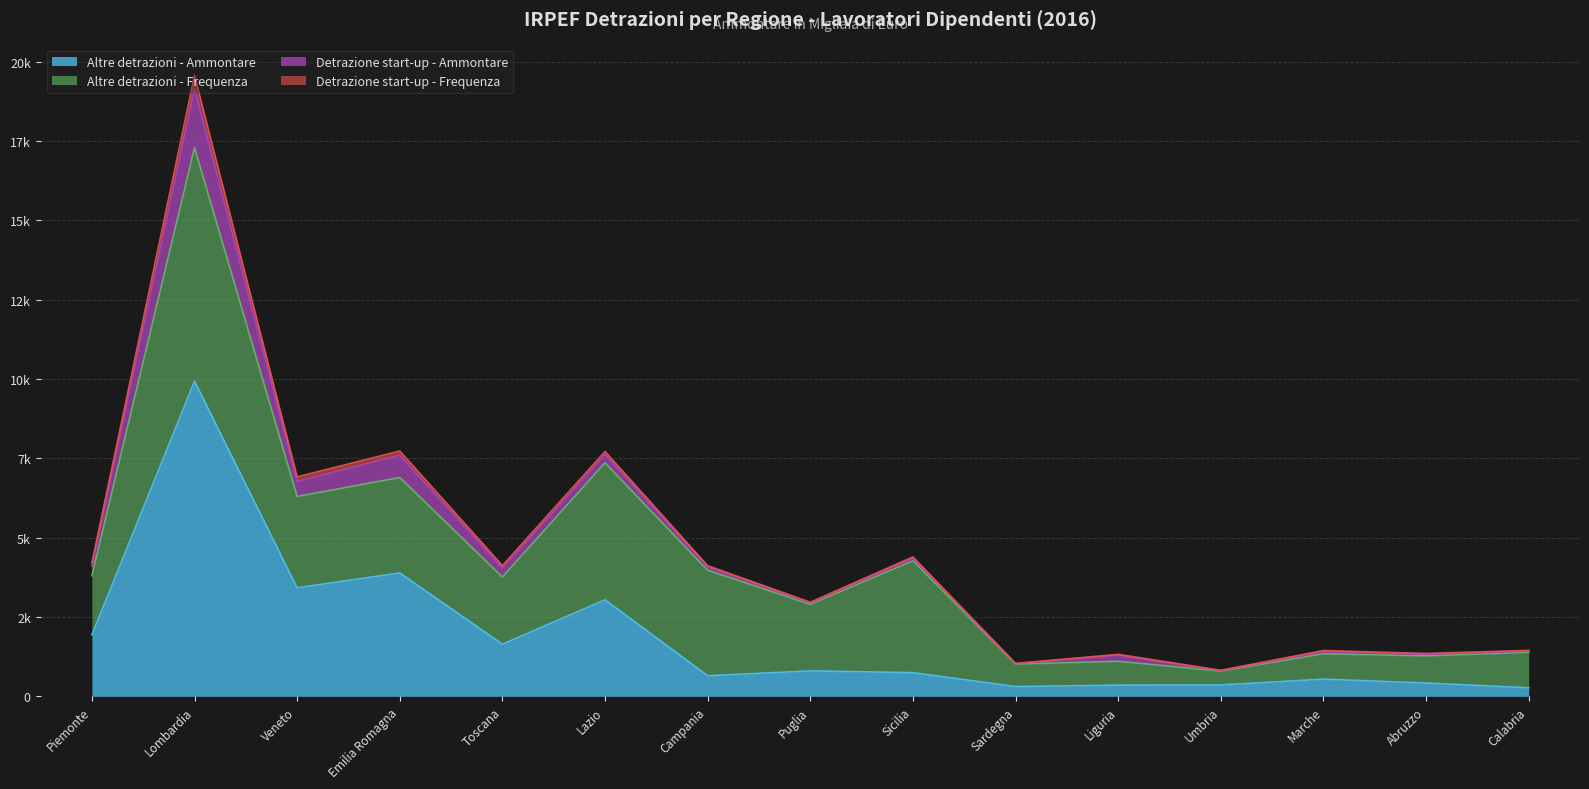

Is it true that Detrazione start-up - Frequenza equals 18 at Sicilia?

False